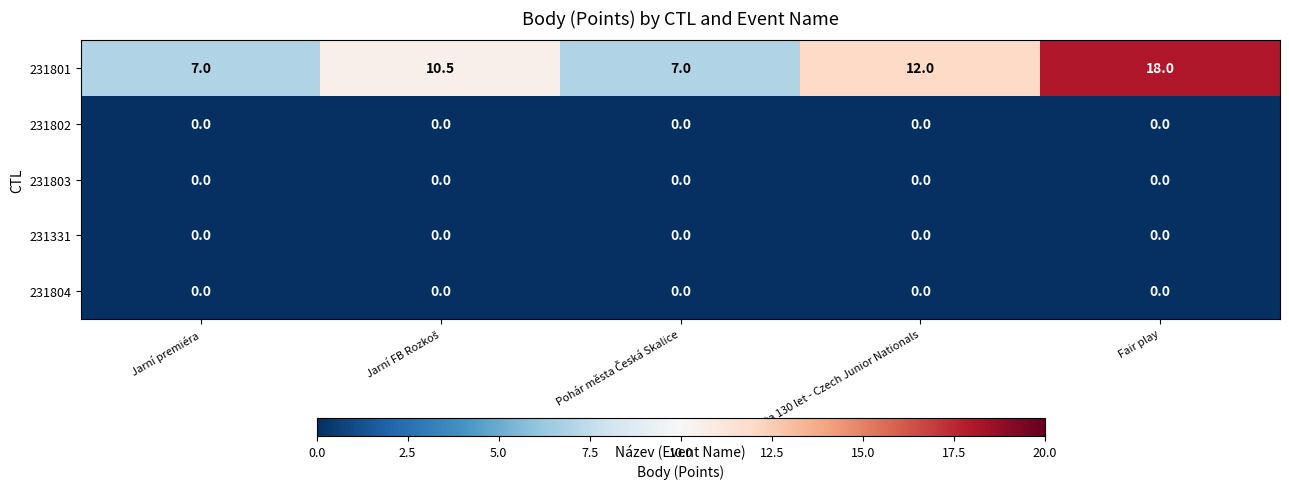

Reading left to right, extract all data points from this chart.

231801: 7.0	10.5	7.0	12.0	18.0
231802: 0.0	0.0	0.0	0.0	0.0
231803: 0.0	0.0	0.0	0.0	0.0
231331: 0.0	0.0	0.0	0.0	0.0
231804: 0.0	0.0	0.0	0.0	0.0